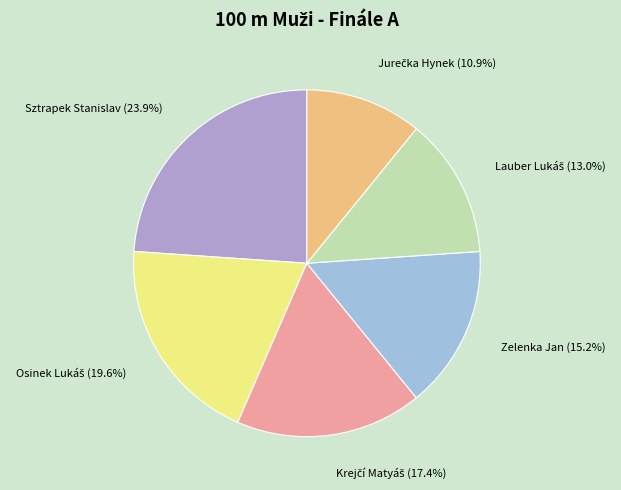

Is it true that Sztrapek Stanislav is 37% of the pie?

False